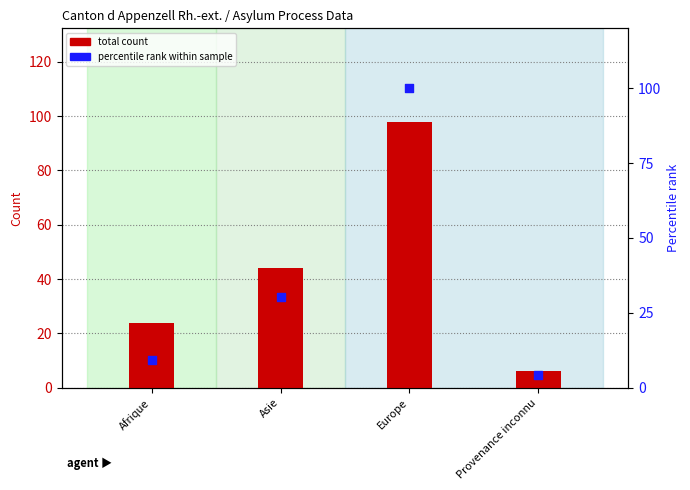

At which category is the sum across all series the highest?

Europe